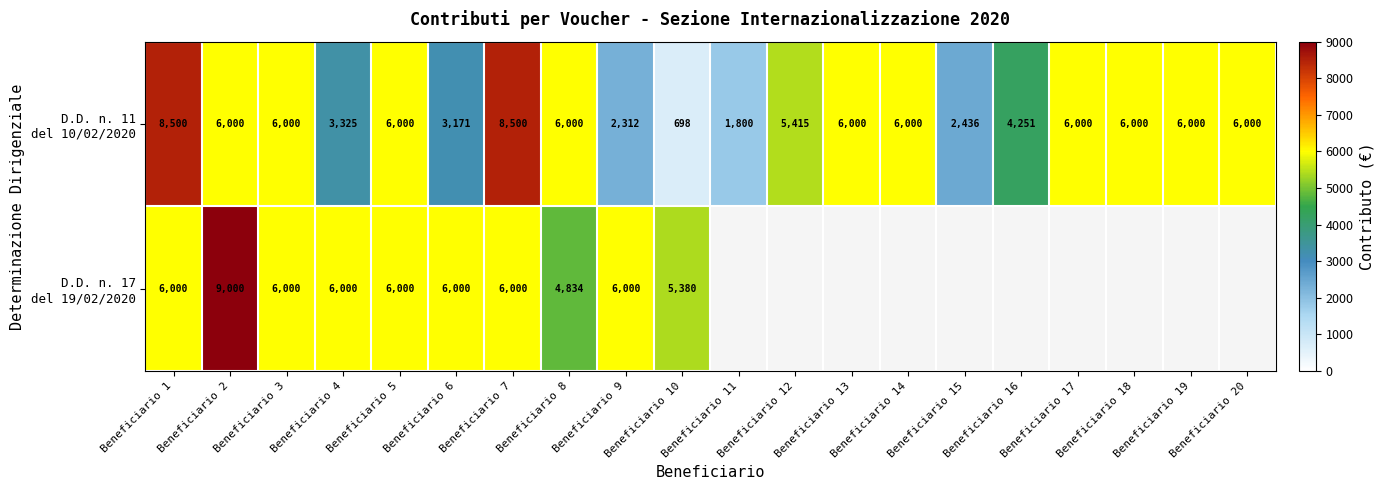

What is the difference between the highest and lowest values at Beneficiario 11?

1800.0